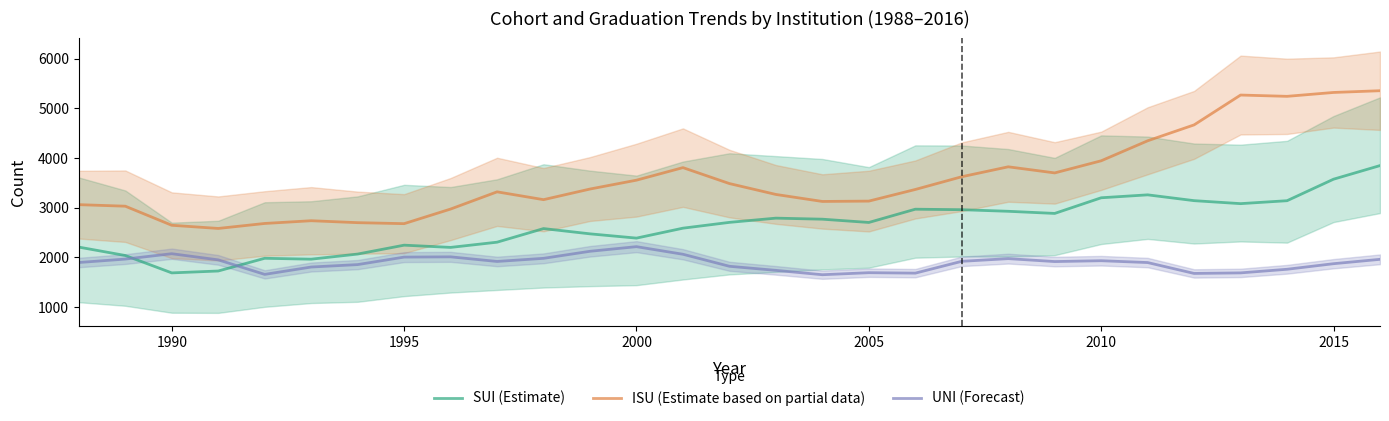

List the series in order of their peak value, highest first.

ISU (Estimate based on partial data), SUI (Estimate), UNI (Forecast)